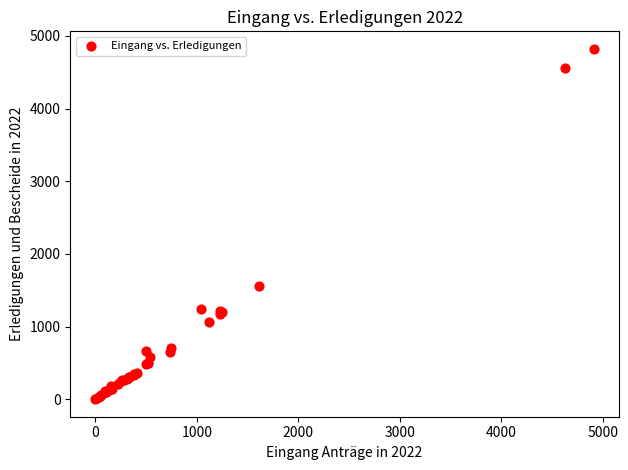

What Y value in the scatter plot is closest to 2411?

1552